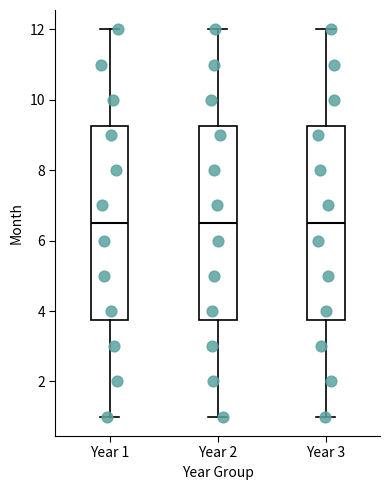

Where does the lower whisker of the box for Year 1 end on the y-axis? The values are not printed on the chart, so give them approximately, as read against the axis.

1.0